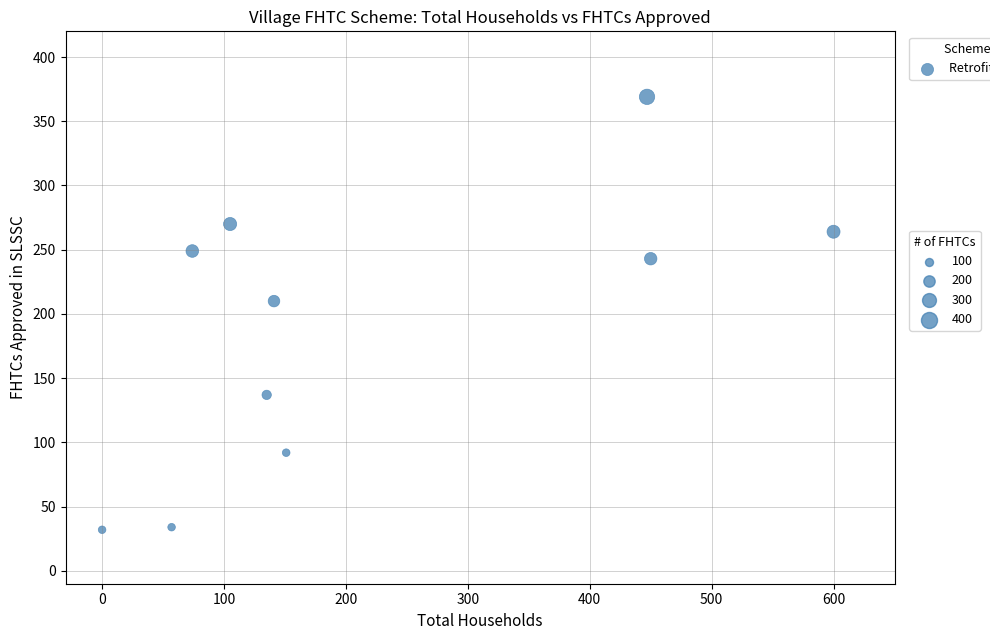

What is the range of X values (max minus min)?

600